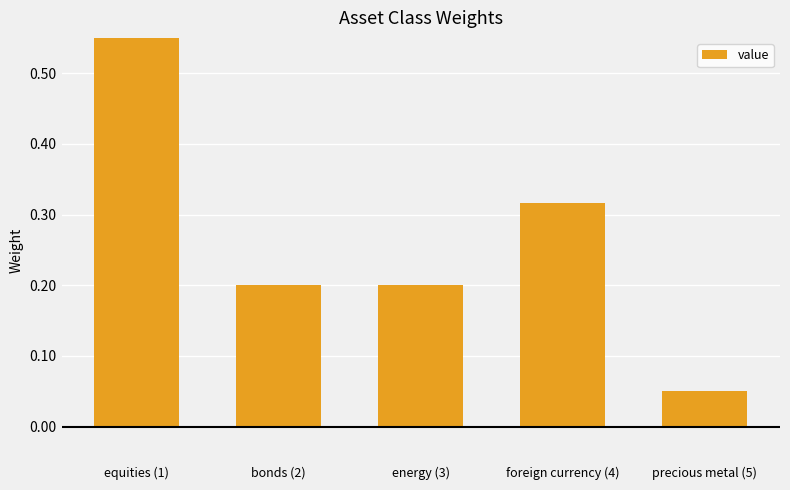

How many bars are there in total?

5